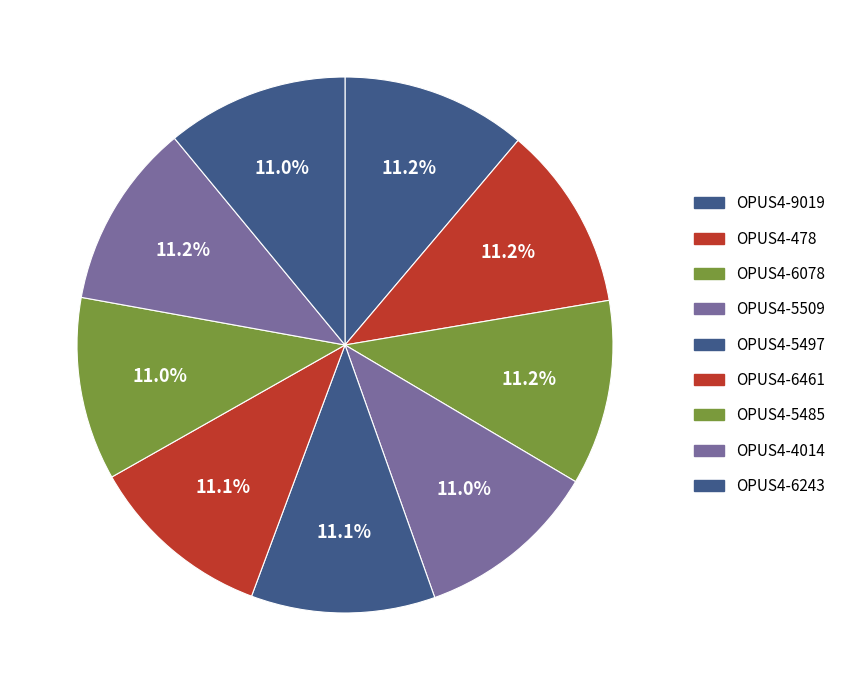

How many segments does this pie chart have?

9